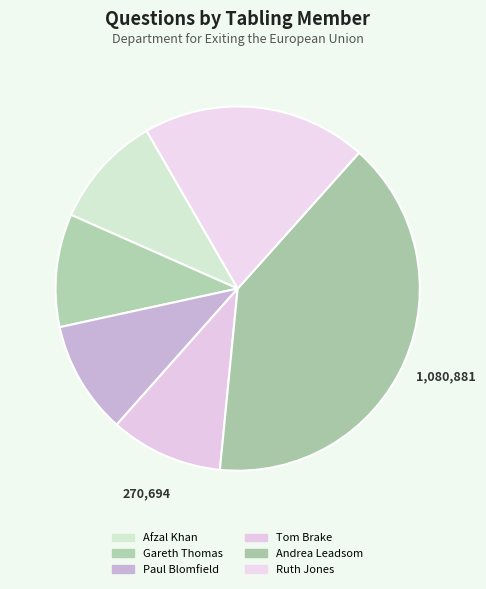

Which category has the biggest portion of the pie?

Andrea Leadsom